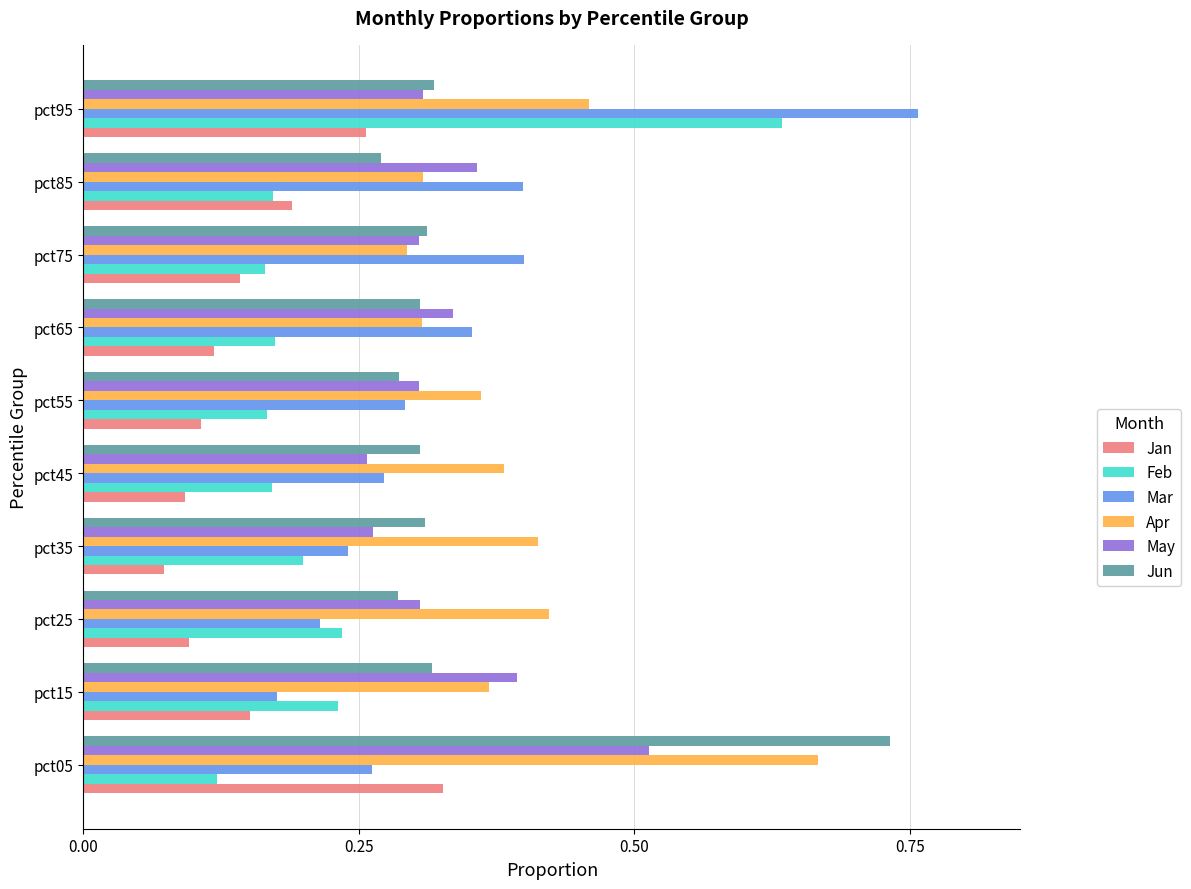

True or false: Jun has a value of 0.5 at pct35.

False